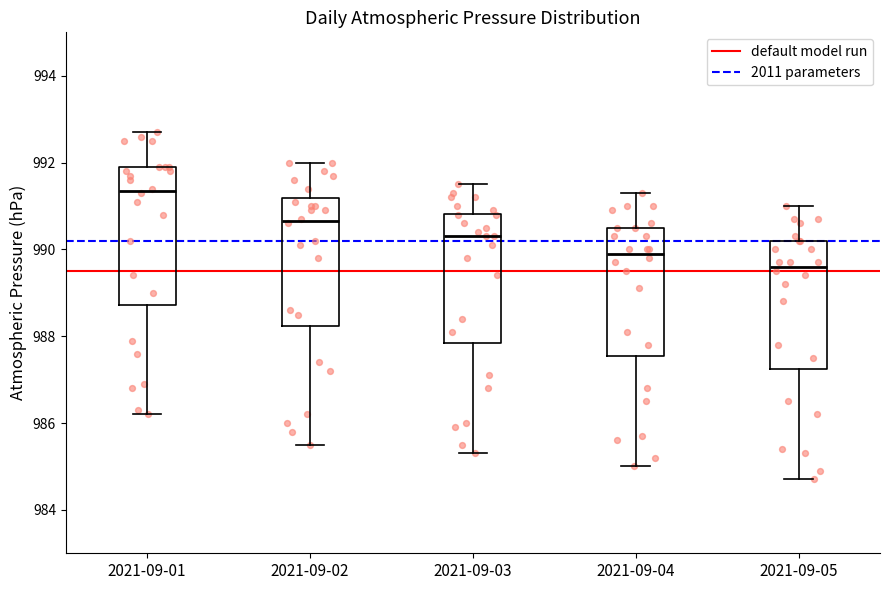

Reading left to right, transcribe this box plot: for each box, give where its median line is, the range the box spans, and where its two whiskers end, as read against the y-axis. The values are not printed on the chart, so give them approximately, as read against the axis.

2021-09-01: median 991.4, box 988.8 to 992.0, whiskers 986.2 to 992.8
2021-09-02: median 990.6, box 988.2 to 991.2, whiskers 985.6 to 992.0
2021-09-03: median 990.4, box 987.8 to 990.8, whiskers 985.4 to 991.6
2021-09-04: median 990.0, box 987.6 to 990.6, whiskers 985.0 to 991.4
2021-09-05: median 989.6, box 987.2 to 990.2, whiskers 984.8 to 991.0